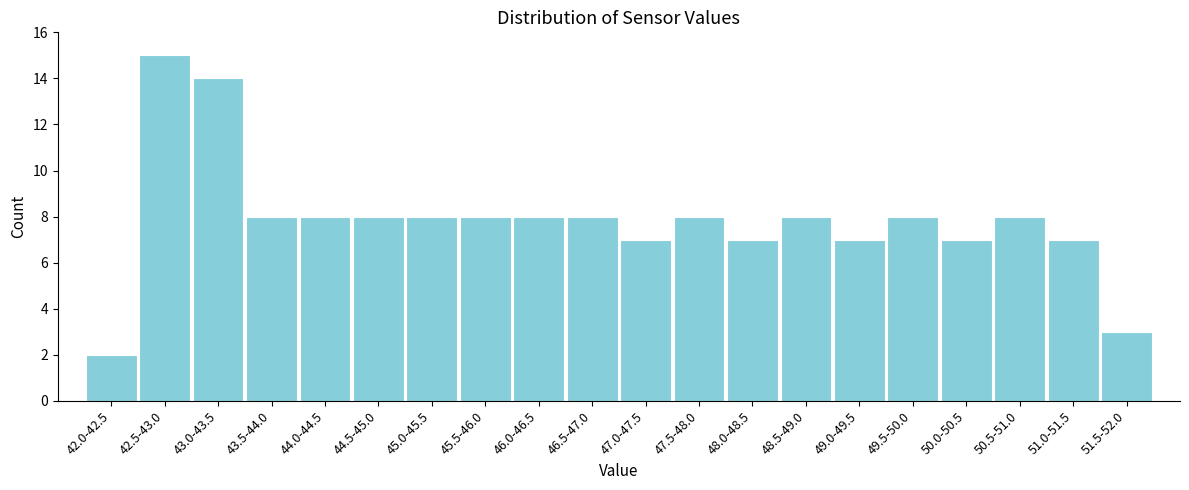

Reading right to left, extract all data points from this chart.

51.5-52.0=3	51.0-51.5=7	50.5-51.0=8	50.0-50.5=7	49.5-50.0=8	49.0-49.5=7	48.5-49.0=8	48.0-48.5=7	47.5-48.0=8	47.0-47.5=7	46.5-47.0=8	46.0-46.5=8	45.5-46.0=8	45.0-45.5=8	44.5-45.0=8	44.0-44.5=8	43.5-44.0=8	43.0-43.5=14	42.5-43.0=15	42.0-42.5=2